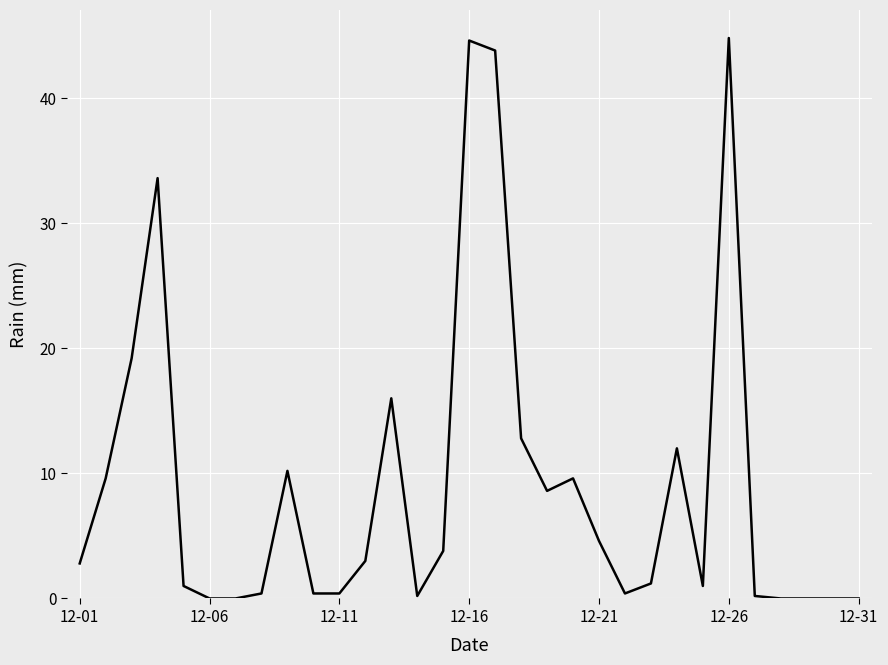

What is the greatest value displayed?

44.8